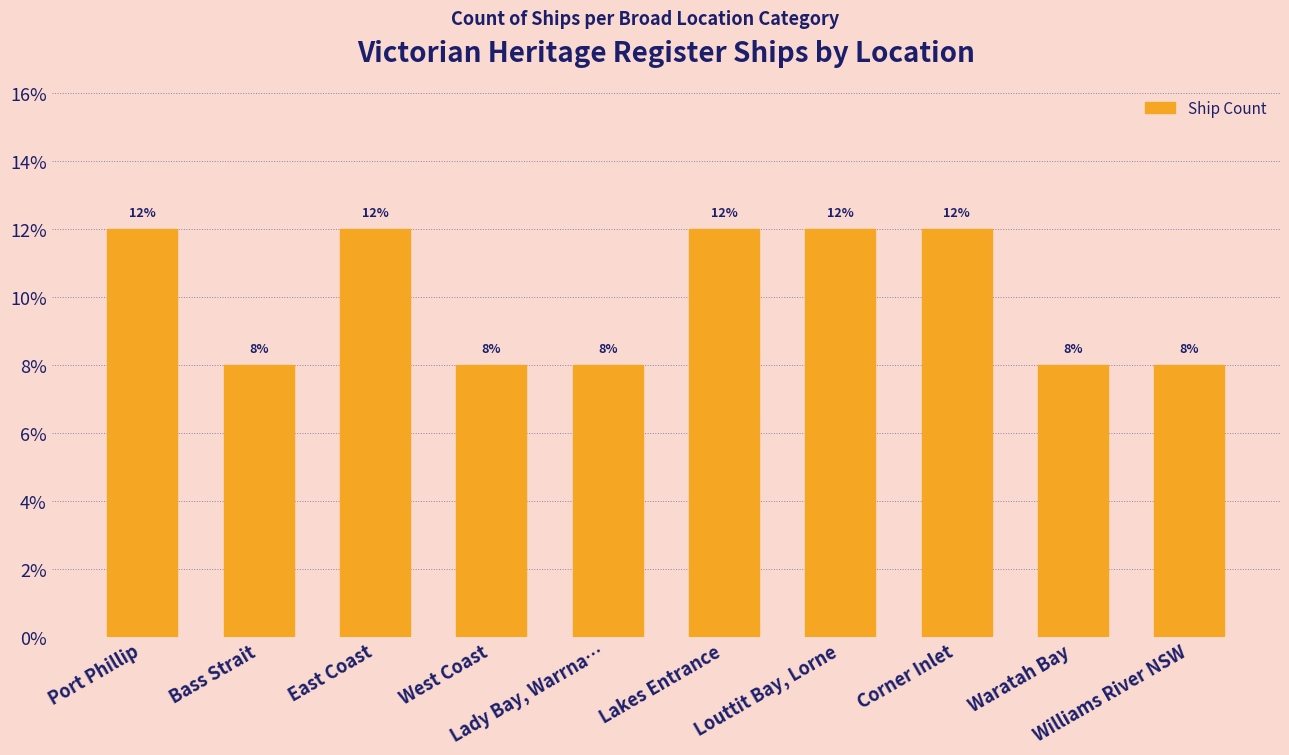

Is it true that the value at Waratah Bay is 4?

False